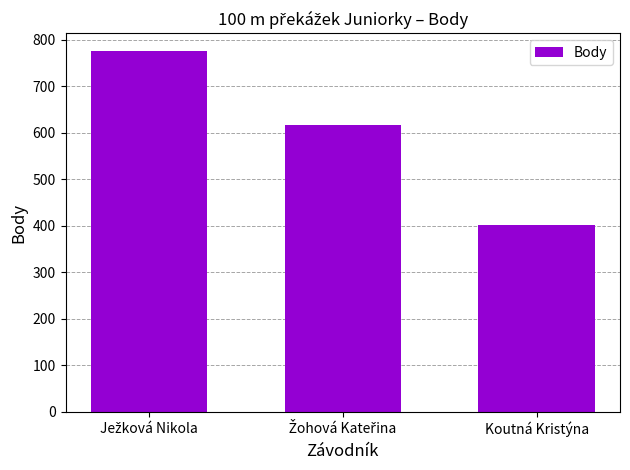

What is the value of the 1st bar from the left?

775